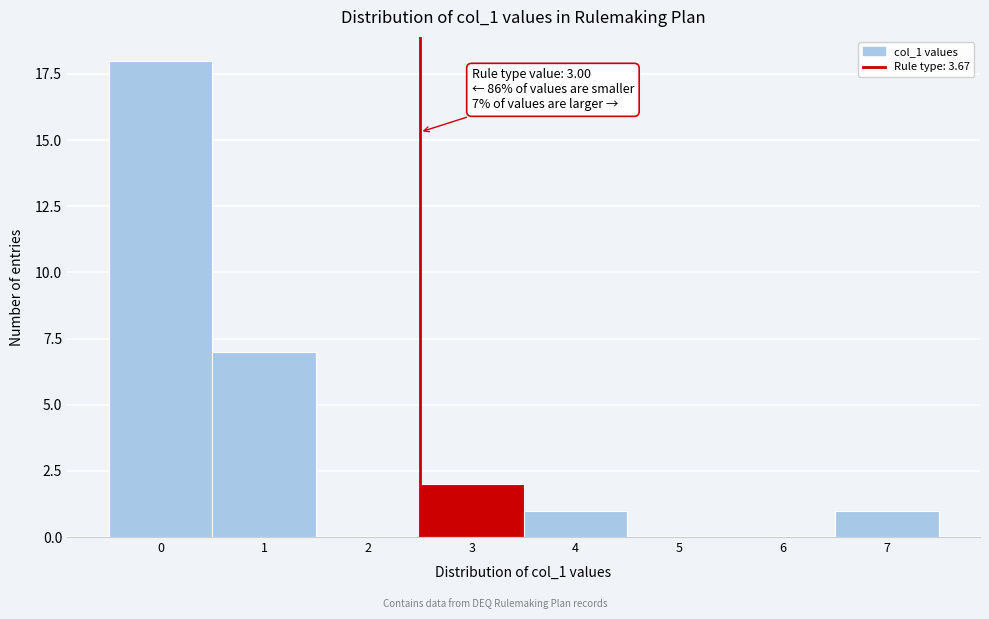

Reading right to left, extract all data points from this chart.

7=1	6=0	5=0	4=1	3=2	2=0	1=7	0=18